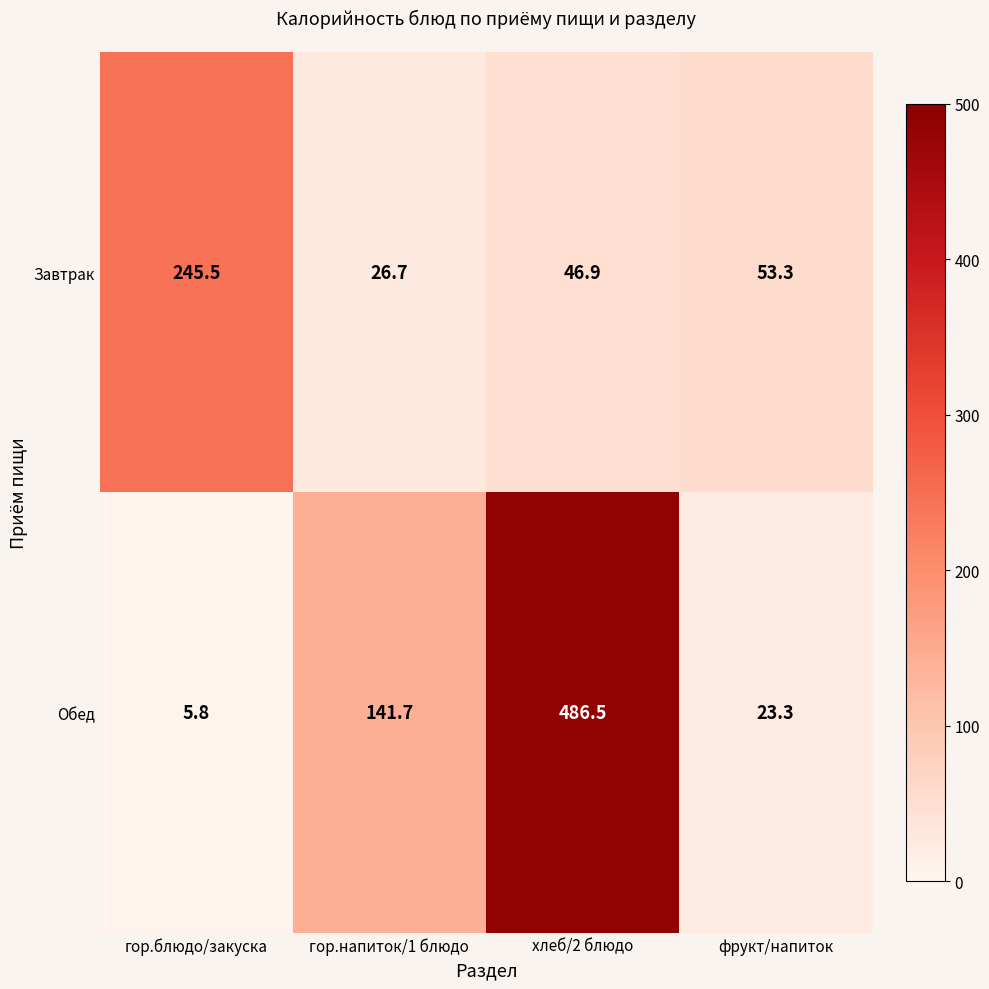

The Обед series shows 141.7 at гор.напиток/1 блюдо. True or false?

True